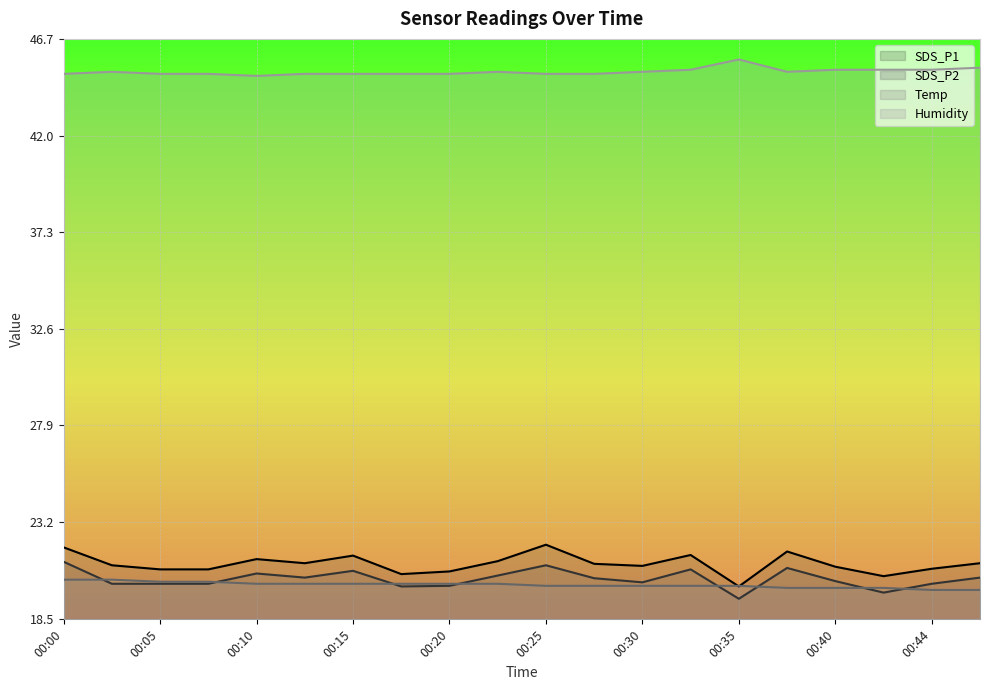

Rank the series at 00:27 from lowest to highest value.

Temp, SDS_P2, SDS_P1, Humidity